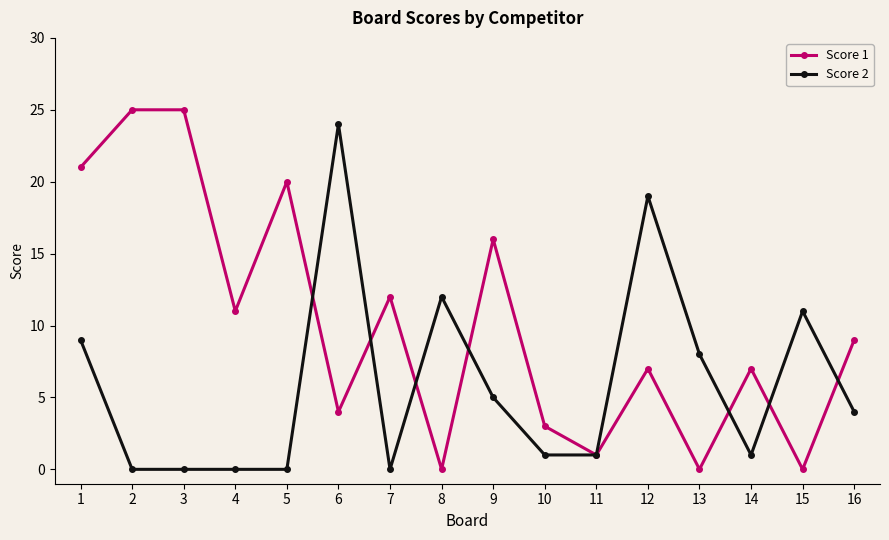

What is the average value of the Score 1 series?

10